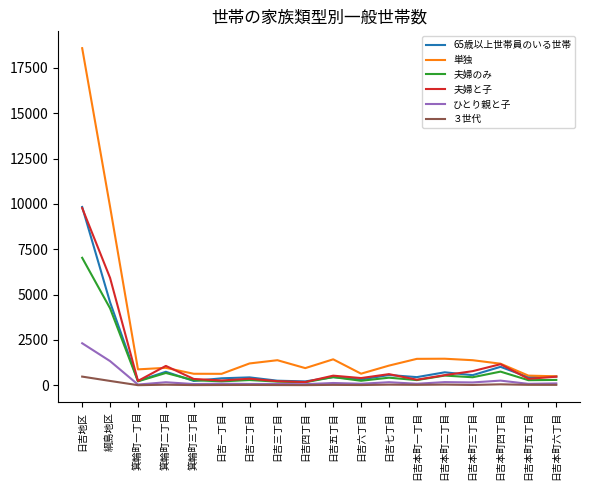

How many lines are shown in the chart?

6